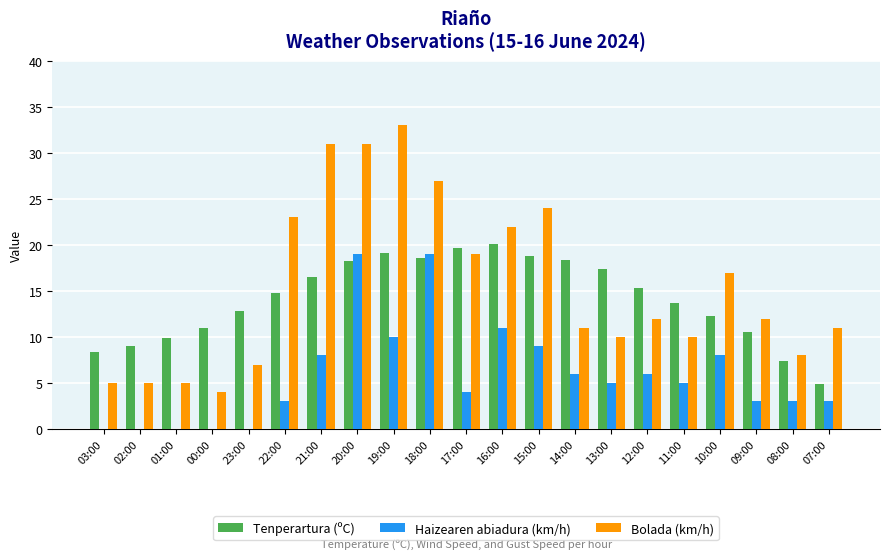

What is the greatest value displayed?

33.0